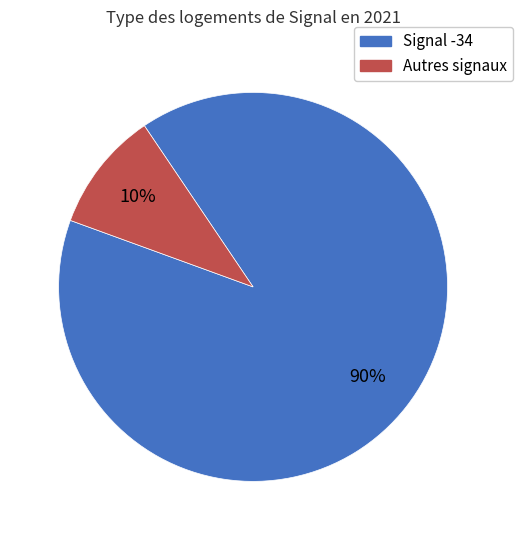

Does any single category account for the majority?

Yes